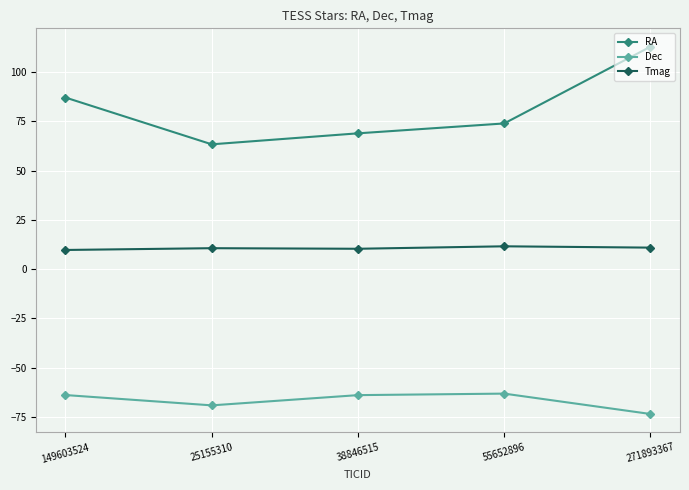

At which label is Dec closest to -68?

25155310